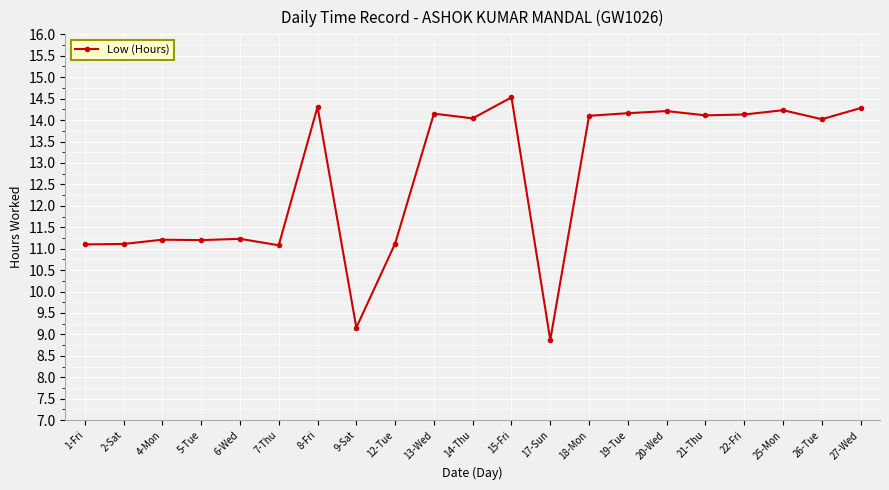

The chart shows a value of 14.2 at 25-Mon. True or false?

True